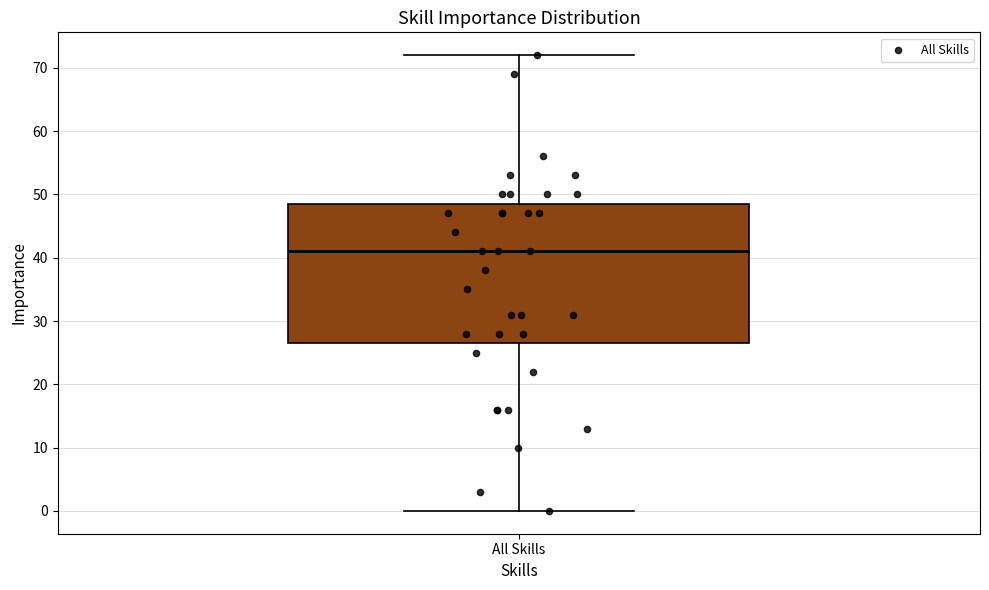

Where does the median line of the box for All Skills sit on the y-axis? The values are not printed on the chart, so give them approximately, as read against the axis.

41